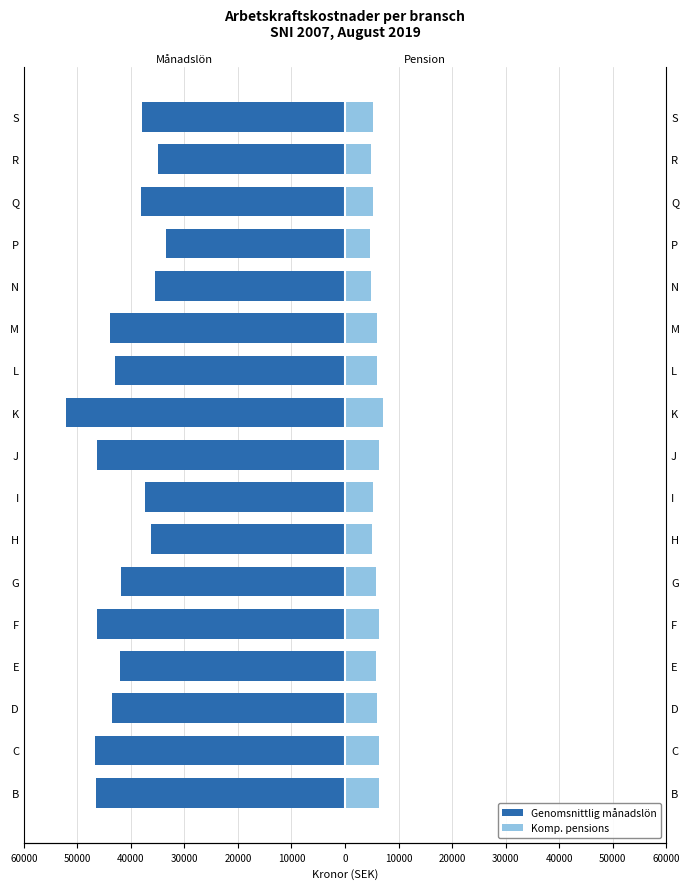

What is the sum of all Komp. pensions values?

97409.5